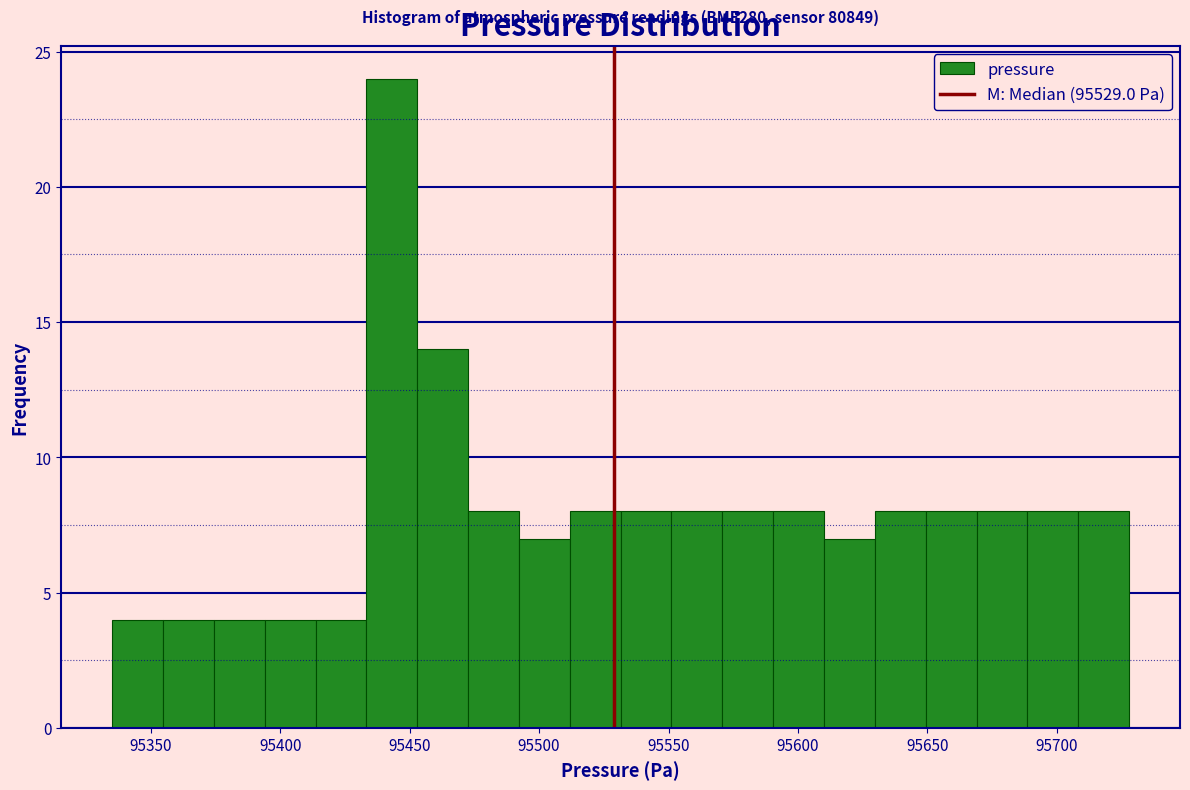

Read against the x-axis, roughly where is the centre of the tallest bar?

95445